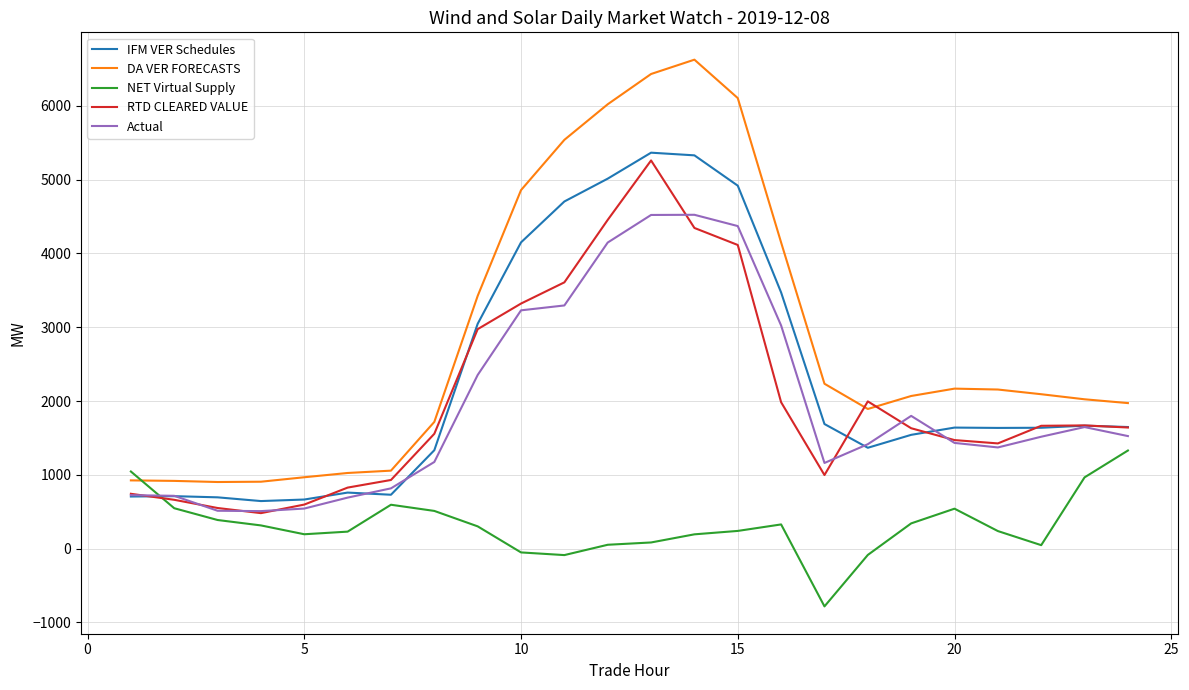

What is the smallest value displayed?

-782.8